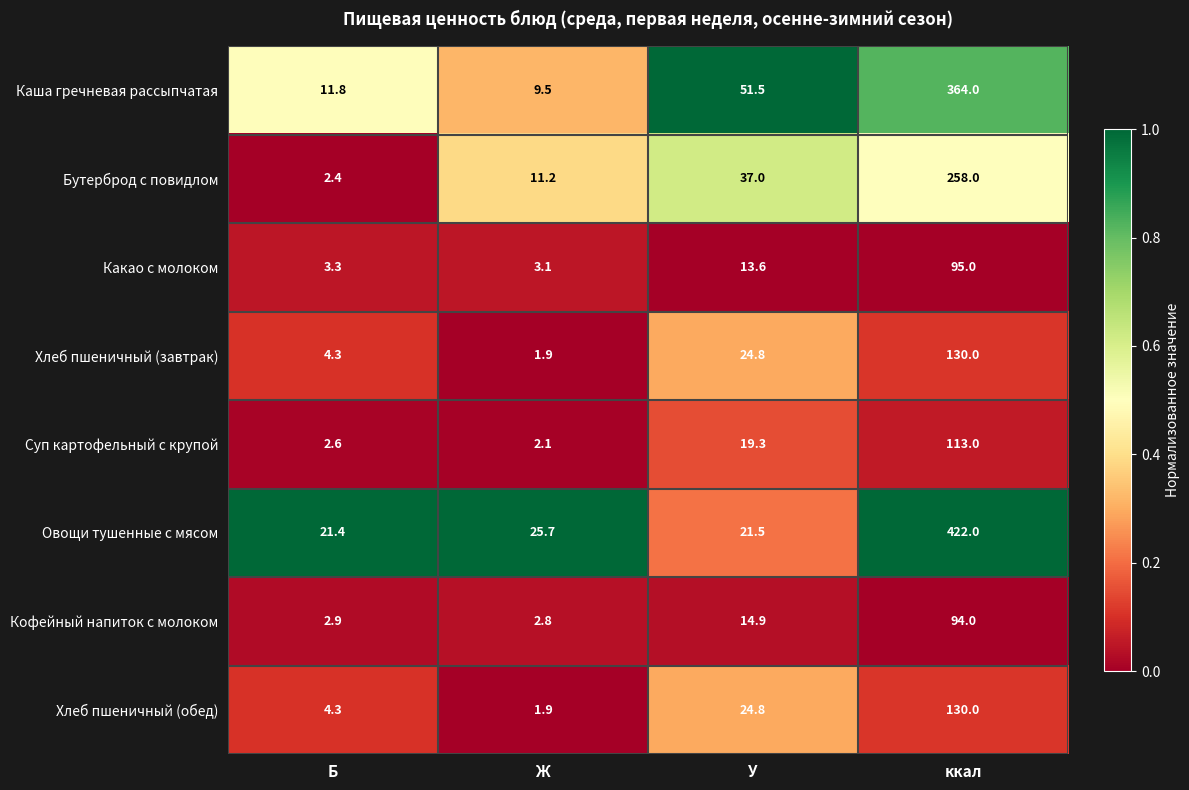

What is the difference between the maximum and minimum values in the Какао с молоком series?

91.9